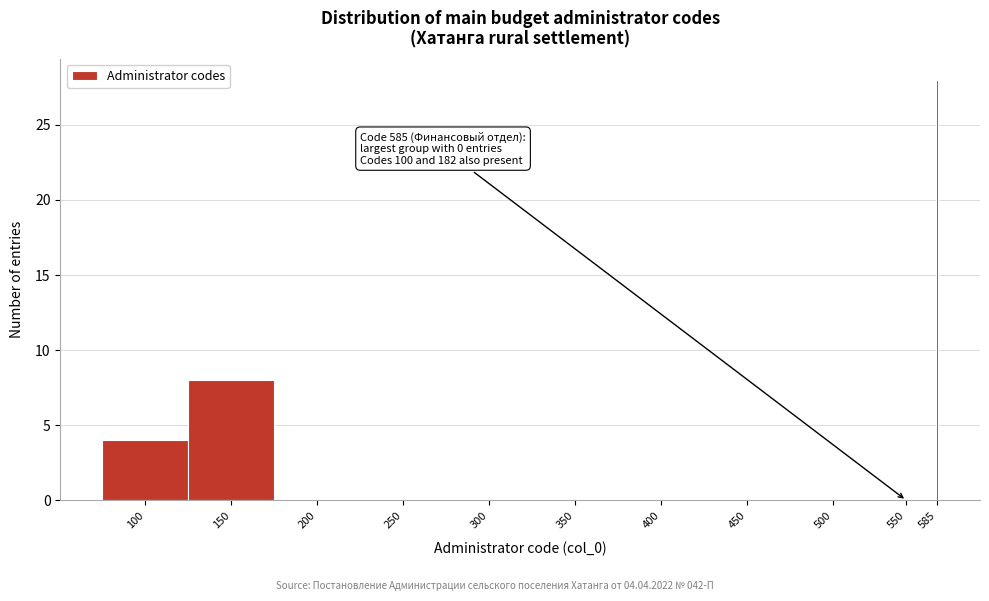

Reading left to right, extract all data points from this chart.

100=4	150=8	200=0	250=0	300=0	350=0	400=0	450=0	500=0	550=0	585=28